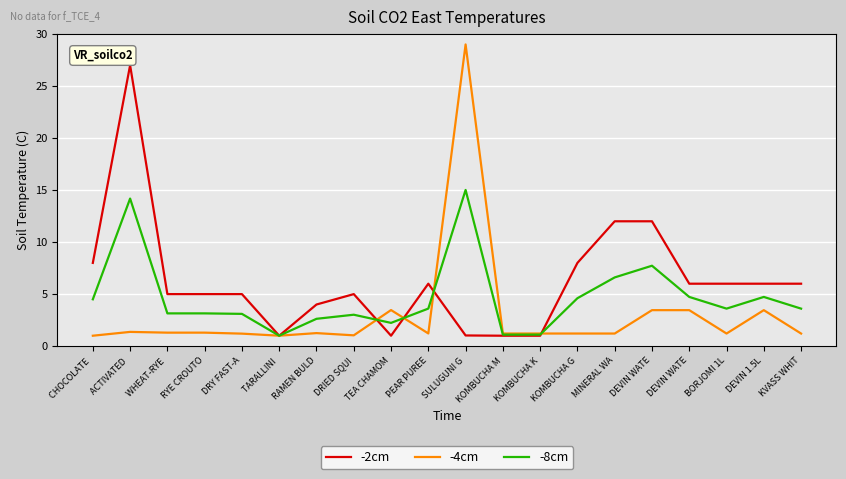

The value of -2cm at DEVIN WATE is 8.6. True or false?

False